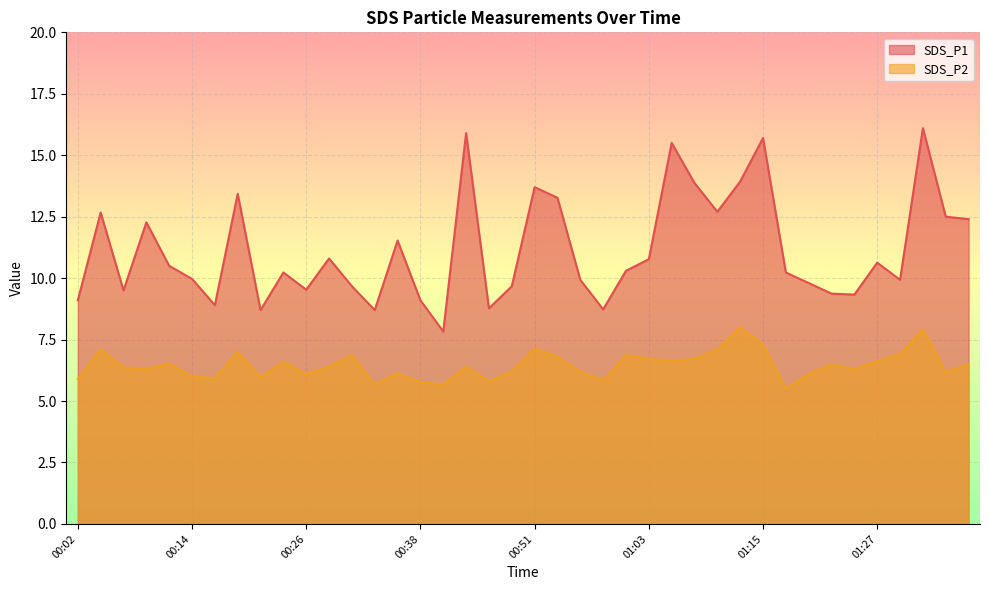

True or false: SDS_P2 and SDS_P1 cross at least once.

False